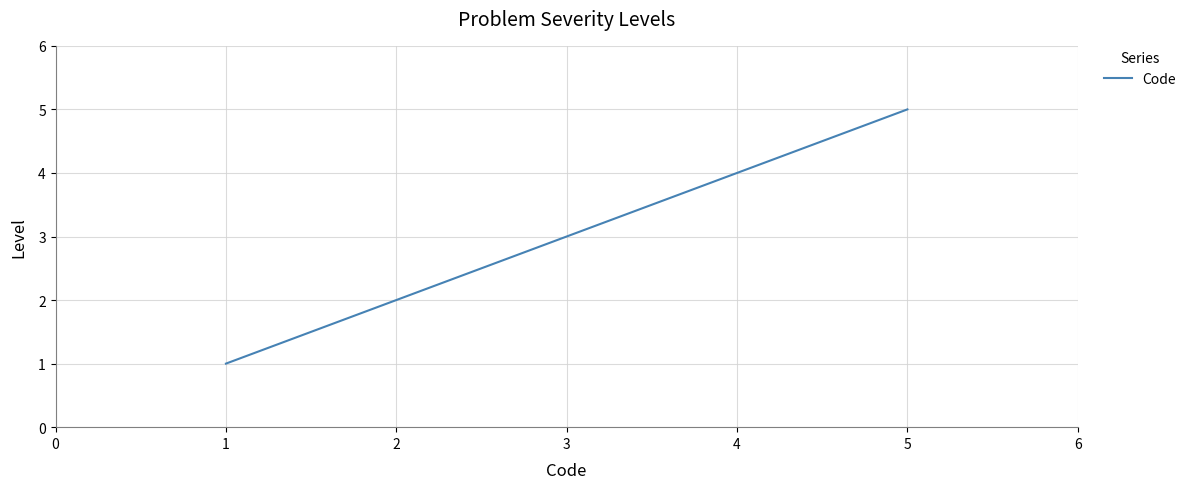

What is the difference between the values at 2 and 4?

2